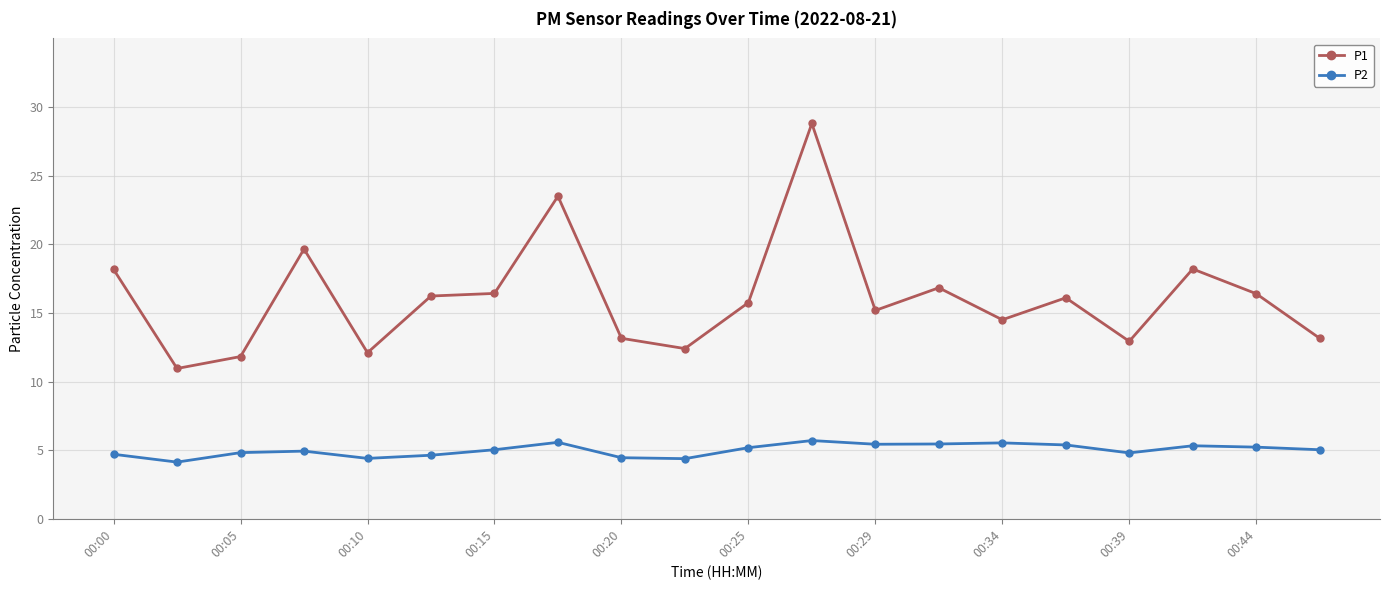

True or false: P2 and P1 intersect in this chart.

False